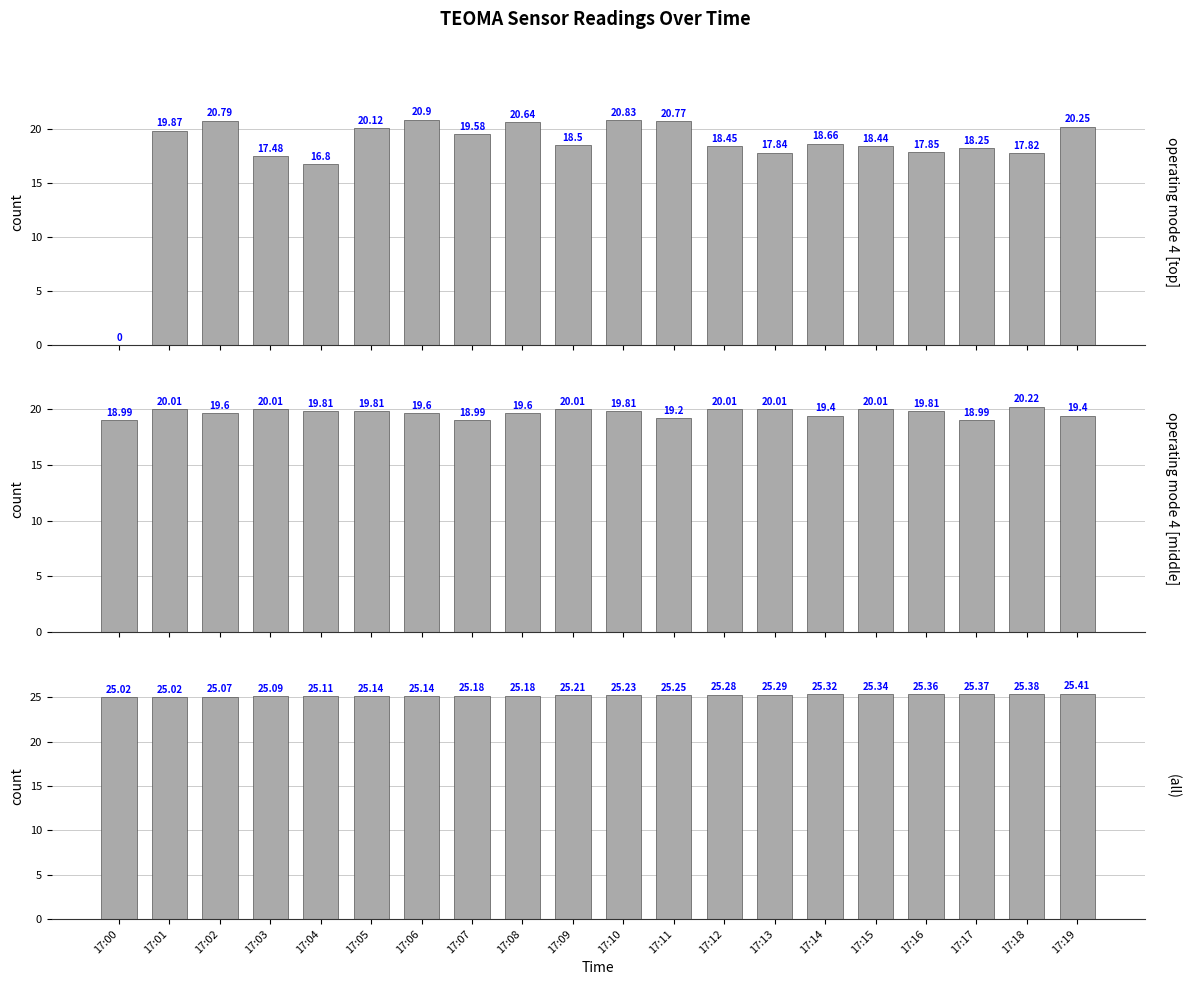

List the series in order of their overall mean, highest first.

Ambient Temp [bottom], Filter Load [middle], MC Reading [top]